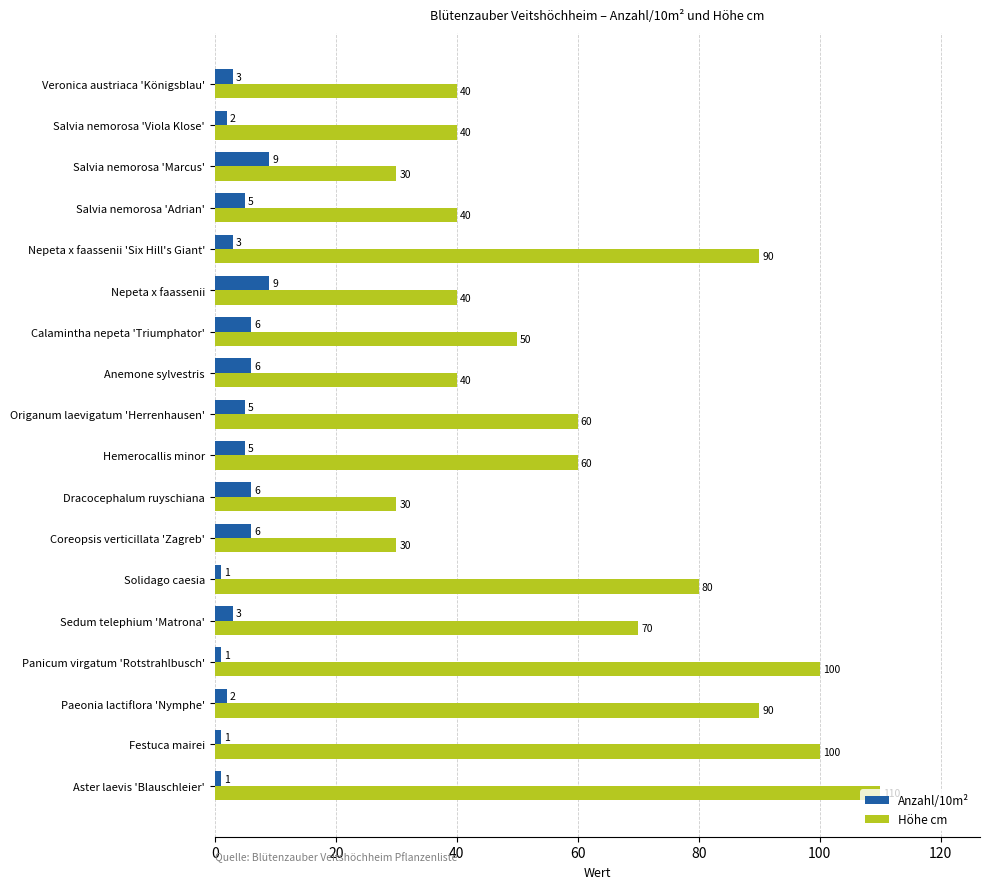

Rank the series by their maximum value, from highest to lowest.

Höhe cm, Anzahl/10m²